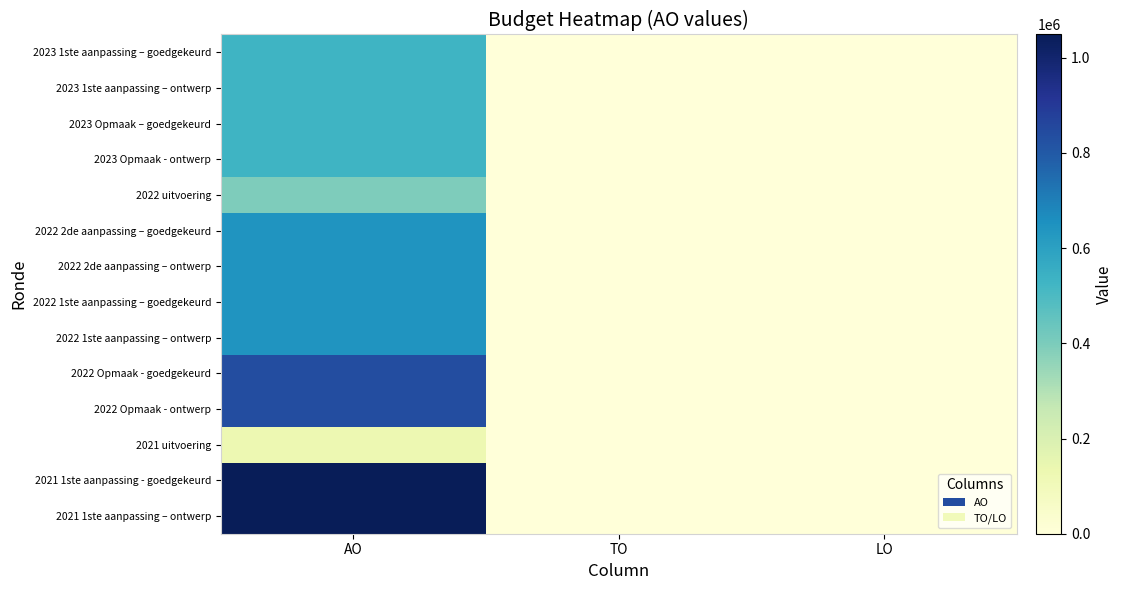

Rank the series by their maximum value, from lowest to highest.

2021 uitvoering, 2022 uitvoering, 2023 Opmaak – goedgekeurd, 2023 Opmaak - ontwerp, 2023 1ste aanpassing – goedgekeurd, 2023 1ste aanpassing – ontwerp, 2022 2de aanpassing – goedgekeurd, 2022 2de aanpassing – ontwerp, 2022 1ste aanpassing – goedgekeurd, 2022 1ste aanpassing – ontwerp, 2022 Opmaak - goedgekeurd, 2022 Opmaak - ontwerp, 2021 1ste aanpassing - goedgekeurd, 2021 1ste aanpassing – ontwerp